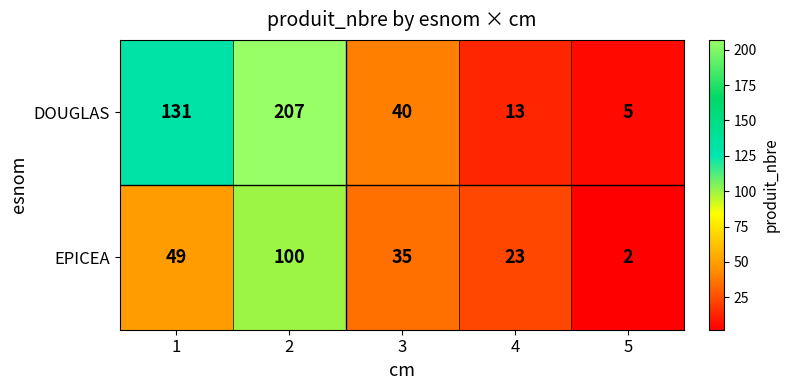

Is it true that DOUGLAS equals 40 at 3?

True